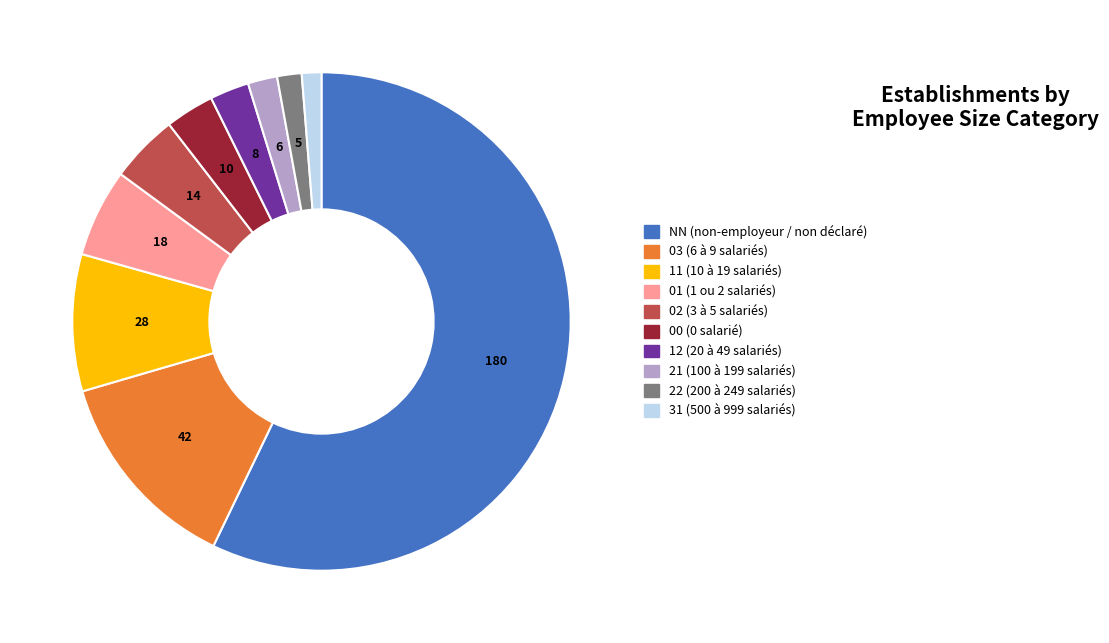

Which has a higher value, 02 (3 à 5 salariés) or 01 (1 ou 2 salariés)?

01 (1 ou 2 salariés)